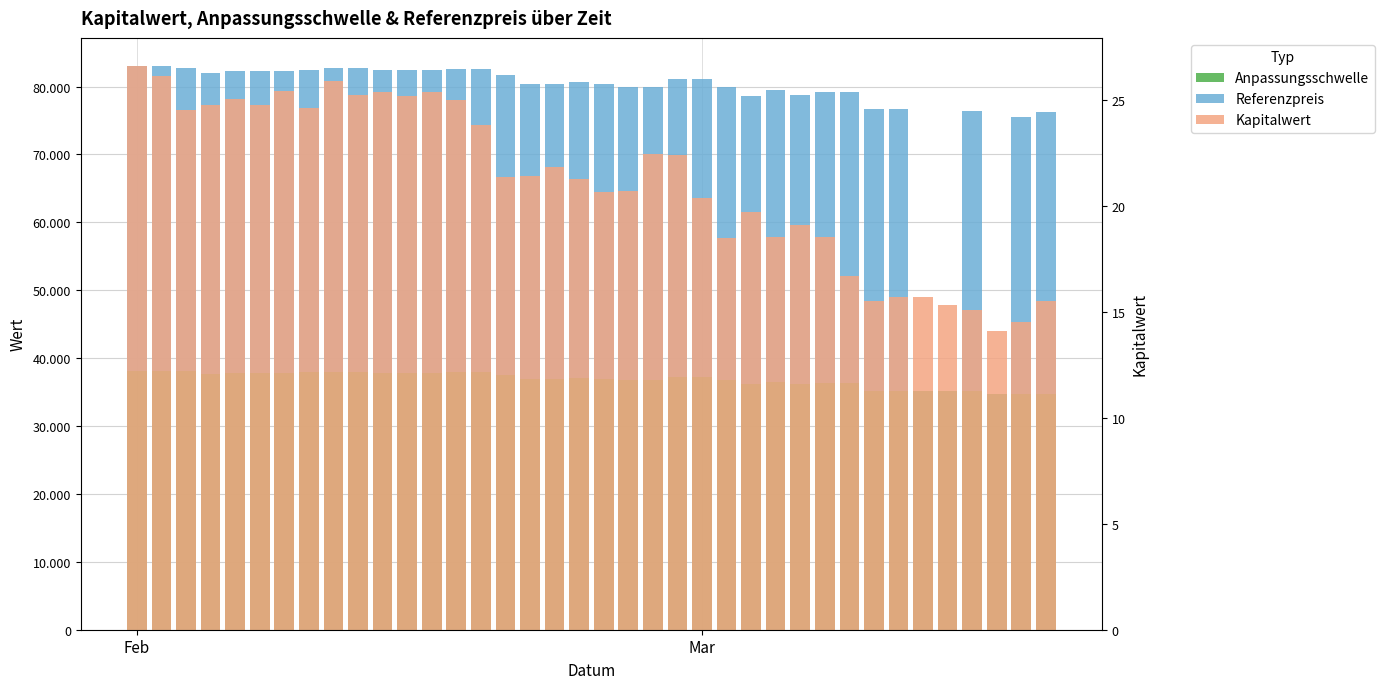

What is the spread (max minus min) of values at 2?

44723.1